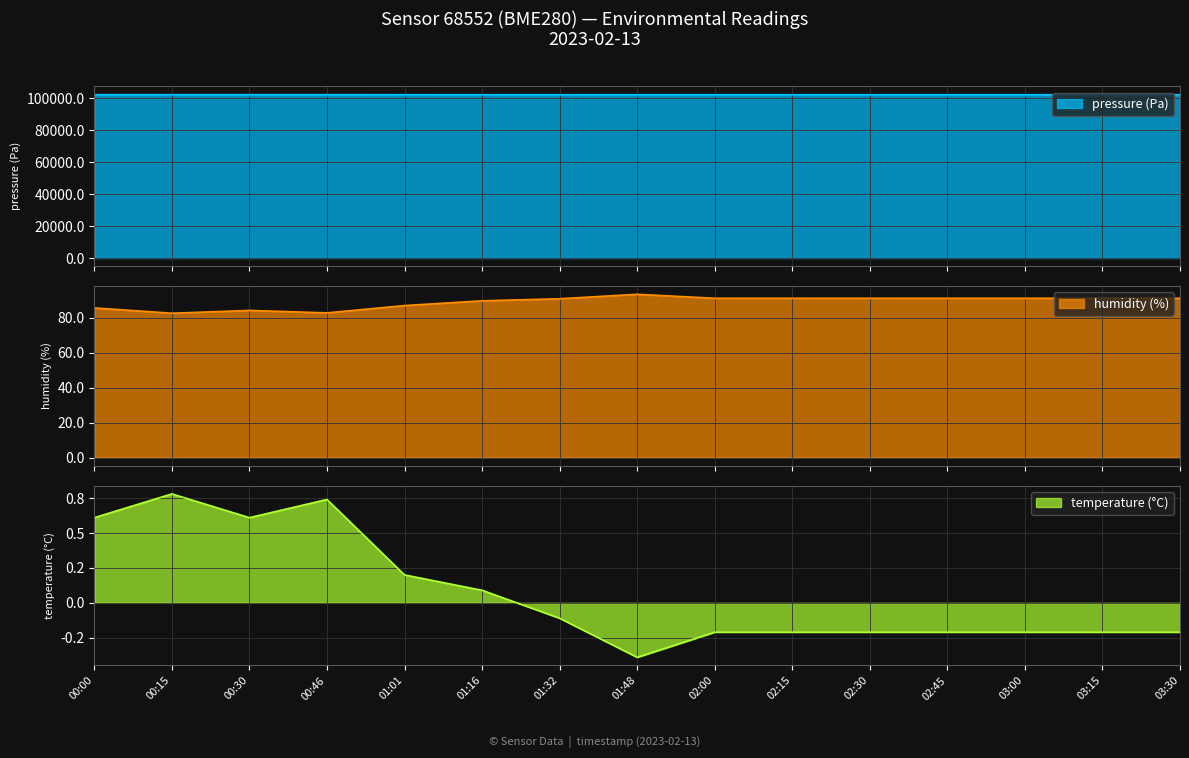

The value of pressure at 01:01 is 102224.7. True or false?

True